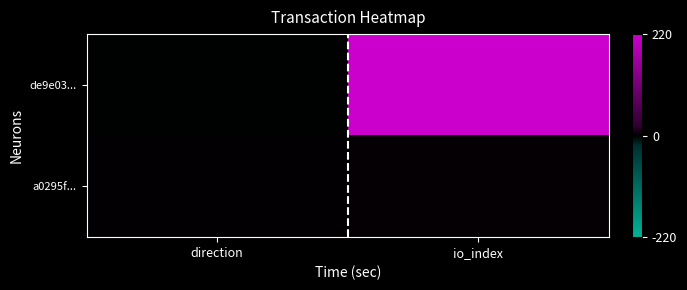

List the series in order of their peak value, highest first.

de9e03..., a0295f...